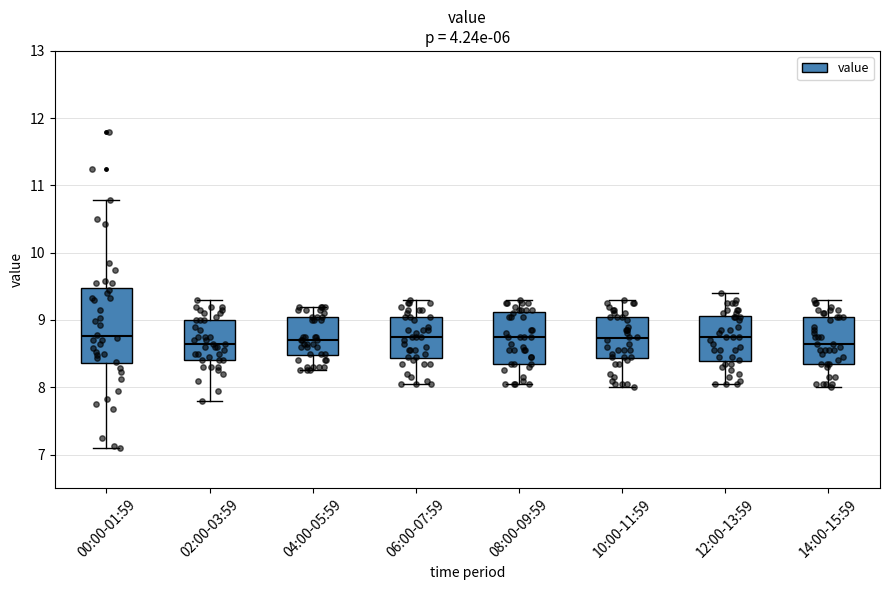

Reading left to right, read every box against the y-axis: the position of its median line, the range the box covers, and the ends of its whiskers. The values are not printed on the chart, so give them approximately, as read against the axis.

00:00-01:59: median 8.8, box 8.4 to 9.5, whiskers 7.1 to 10.8
02:00-03:59: median 8.7, box 8.4 to 9.0, whiskers 7.8 to 9.3
04:00-05:59: median 8.7, box 8.5 to 9.1, whiskers 8.3 to 9.2
06:00-07:59: median 8.8, box 8.4 to 9.1, whiskers 8.1 to 9.3
08:00-09:59: median 8.8, box 8.4 to 9.1, whiskers 8.1 to 9.3
10:00-11:59: median 8.7, box 8.4 to 9.1, whiskers 8.0 to 9.3
12:00-13:59: median 8.8, box 8.4 to 9.1, whiskers 8.1 to 9.4
14:00-15:59: median 8.7, box 8.4 to 9.1, whiskers 8.0 to 9.3